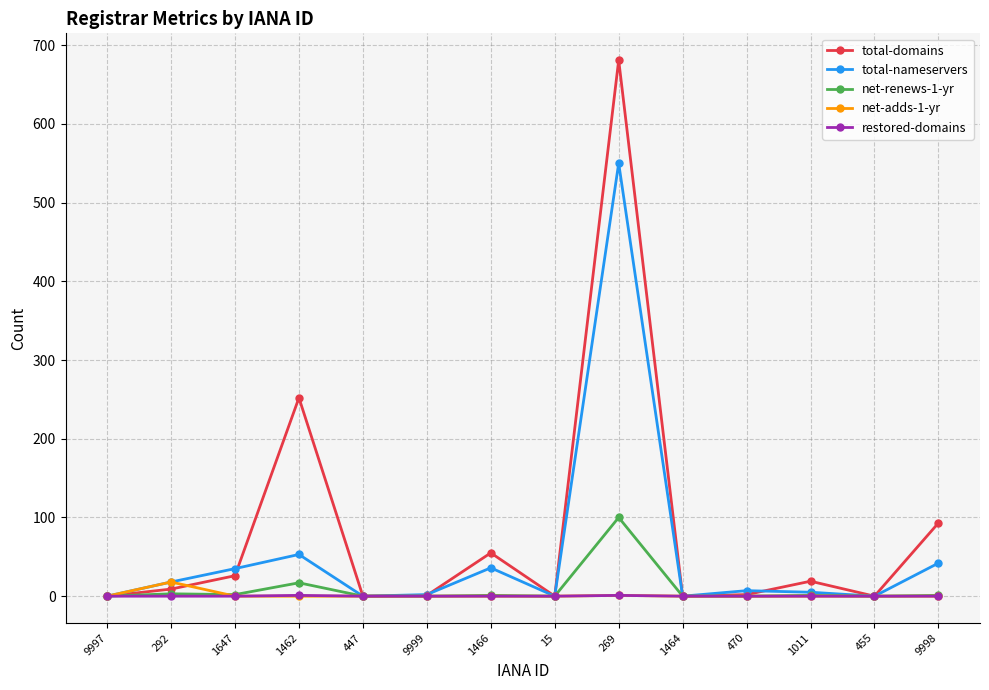

Is this an area chart (filled region under the line)?

No